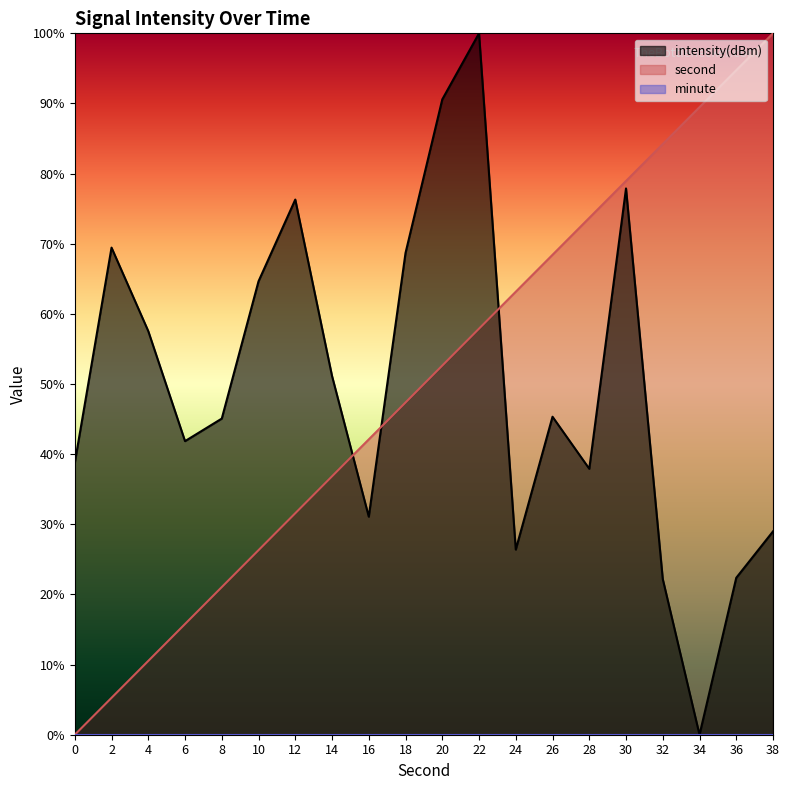

What is the average value of the intensity(dBm) series?

49.8